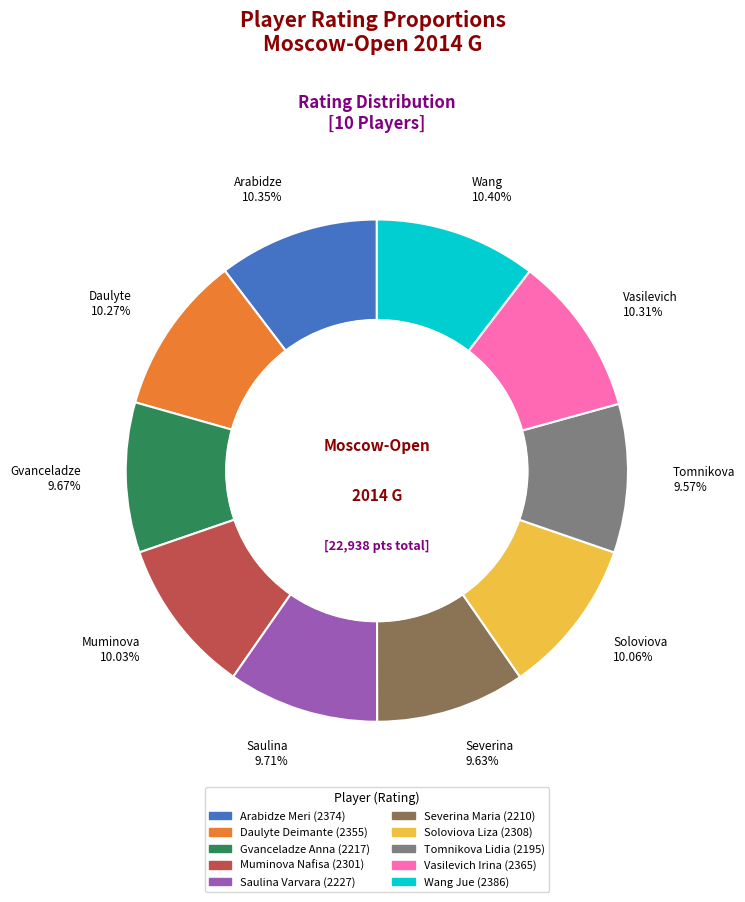

Is it true that Wang Jue is 4% of the pie?

False